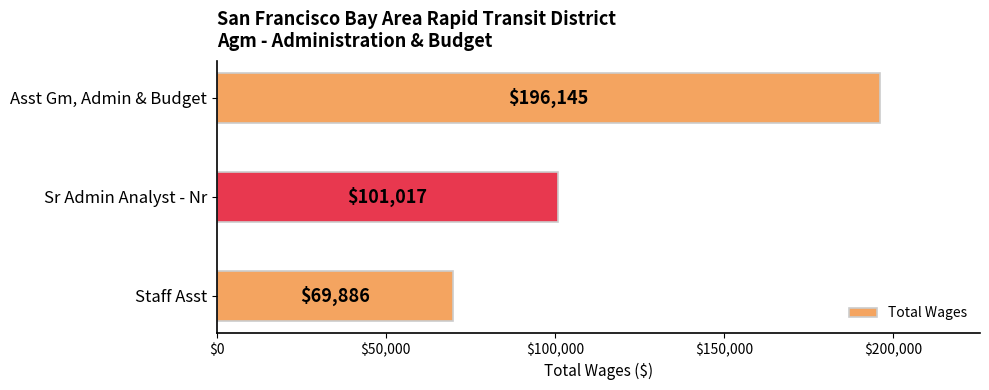

What is the average value?

122349